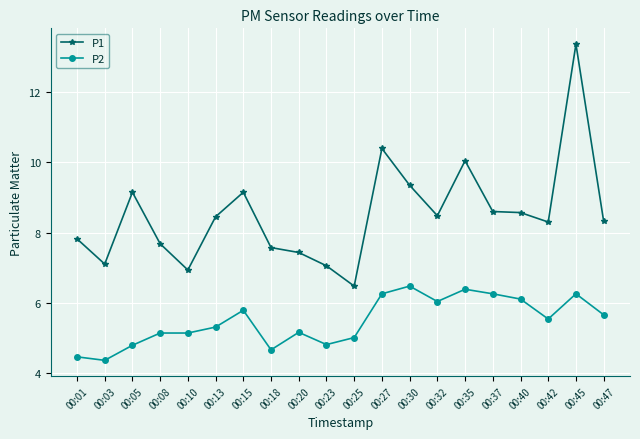

Between 00:30 and 00:40, which series saw the biggest shift?

P1